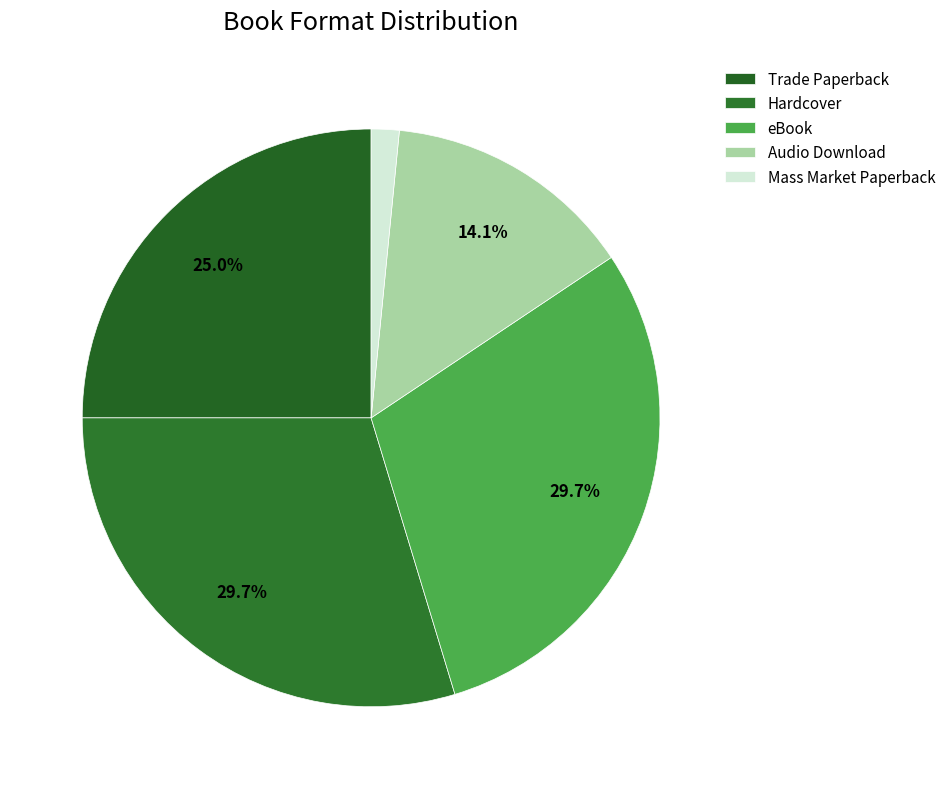

To the nearest percent, what is the combined percentage of eBook and Hardcover?

59%